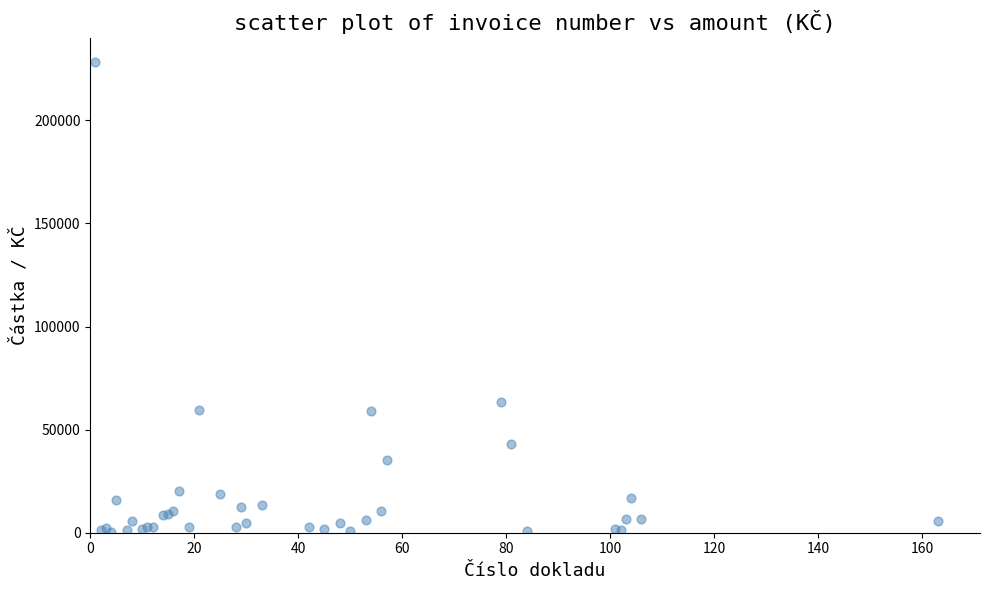

What Y value in the scatter plot is closest to 114506?

63548.0